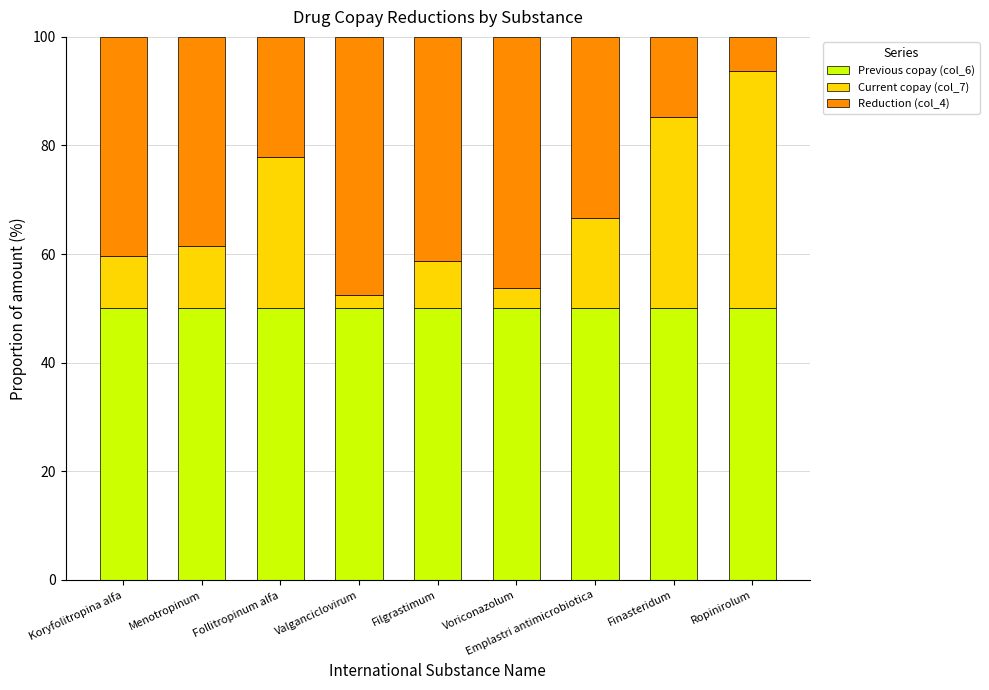

What is the total value across all series at Filgrastimum?

100.0